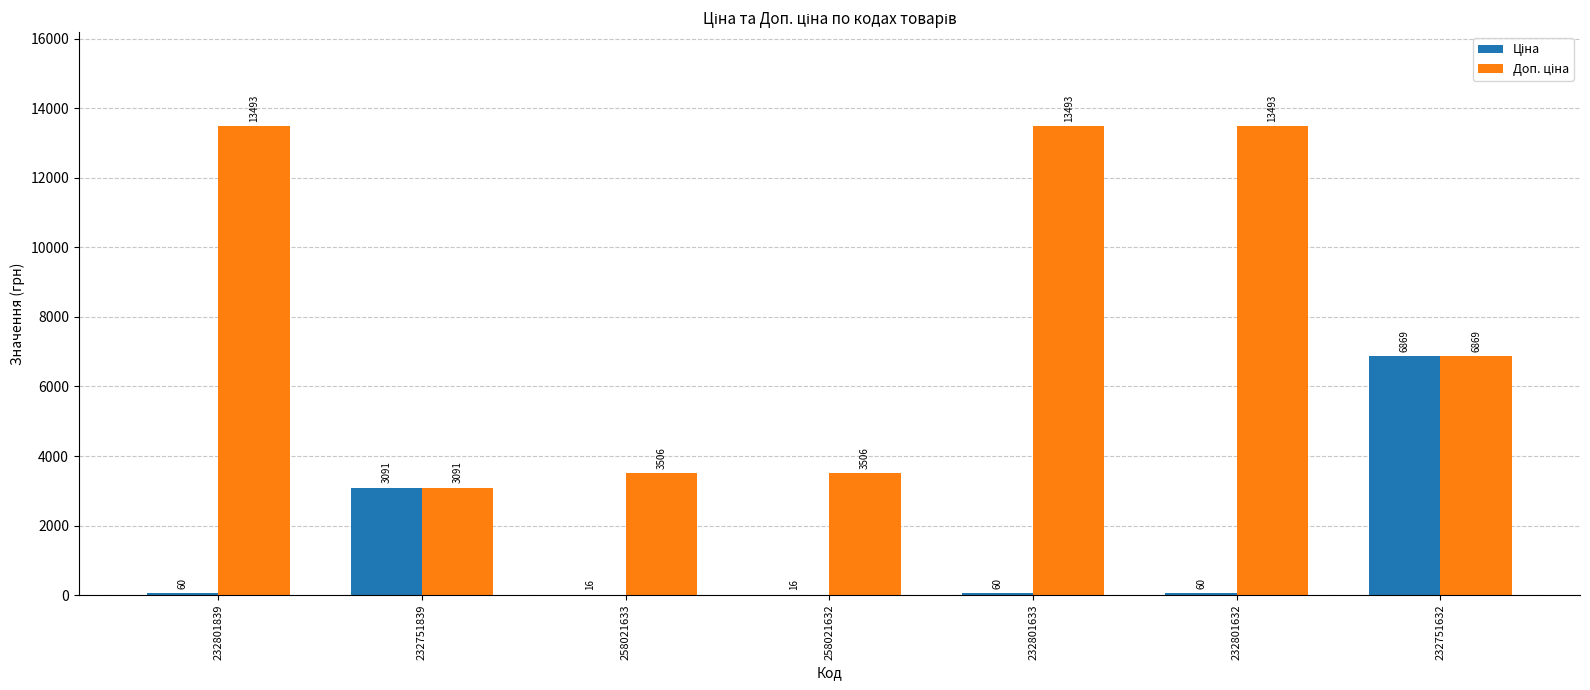

At which category is the sum across all series the highest?

232751632